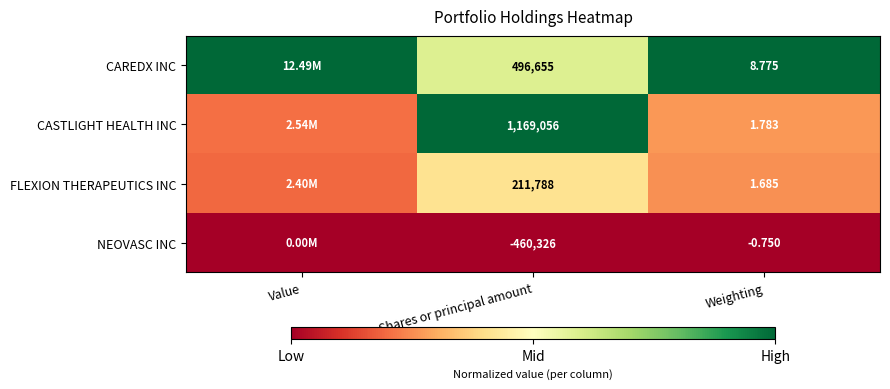

At Weighting, list the series in order from largest to smallest.

CAREDX INC, CASTLIGHT HEALTH INC, FLEXION THERAPEUTICS INC, NEOVASC INC